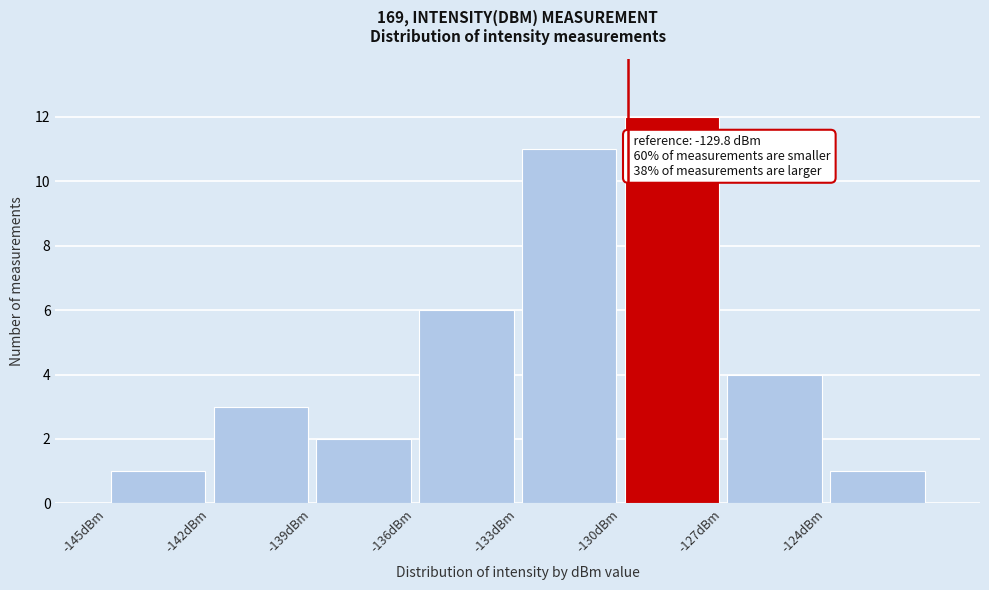

Which range on the x-axis has the tallest bar?

-130 to -127